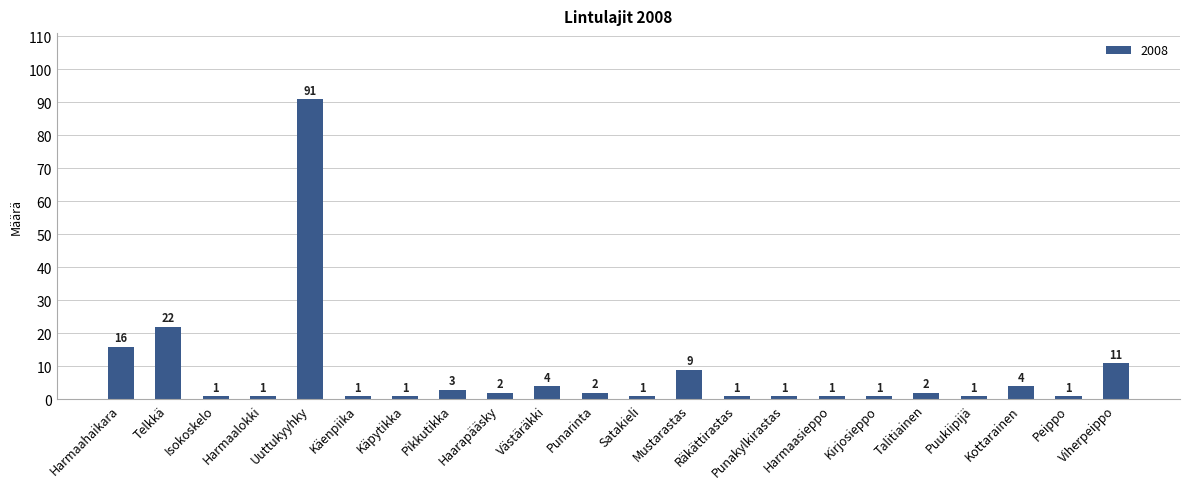

What is the change in value from Pikkutikka to Västäräkki?

+1